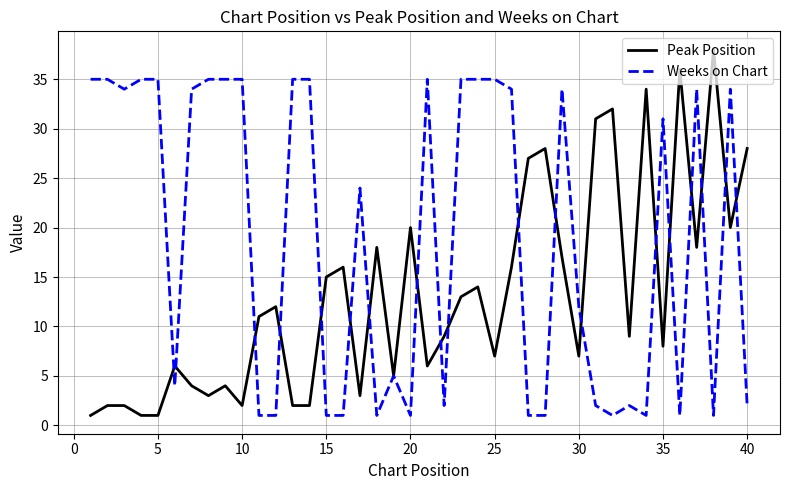

List the series in order of their overall mean, lowest first.

Peak Position, Weeks on Chart